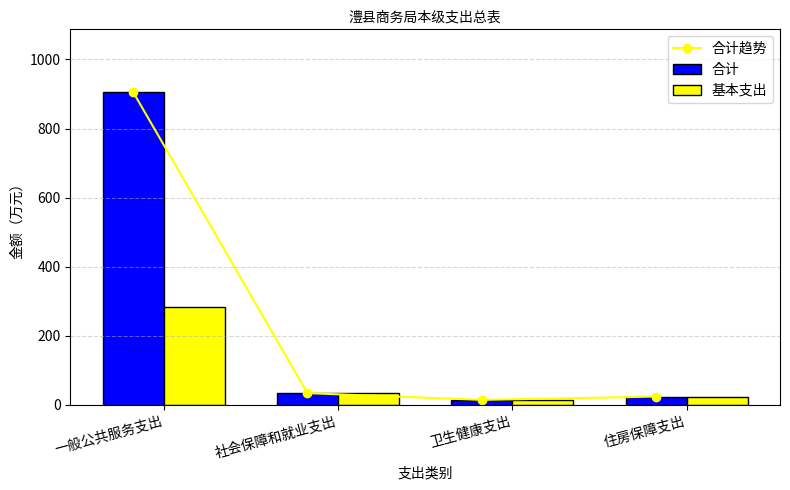

What is the difference between the maximum and minimum values in the 合计 series?

891.6